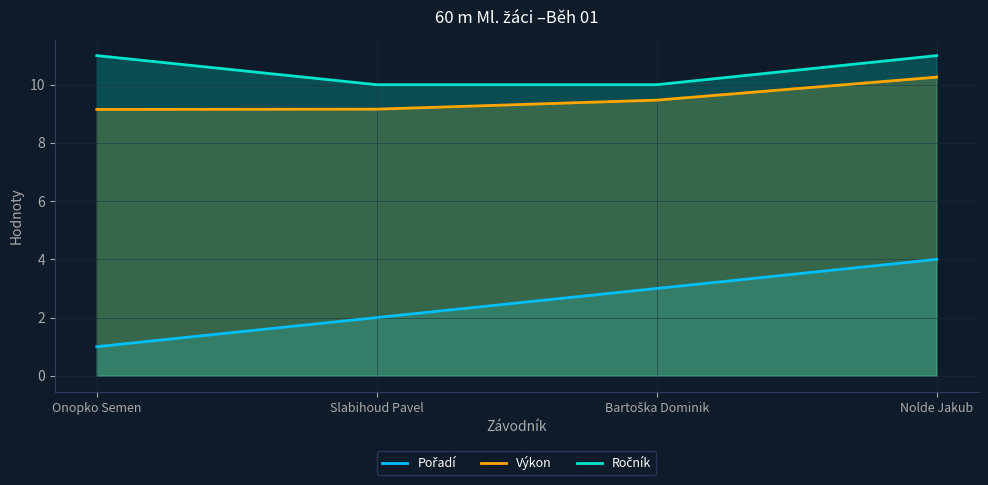

True or false: Ročník and Pořadí cross at least once.

False